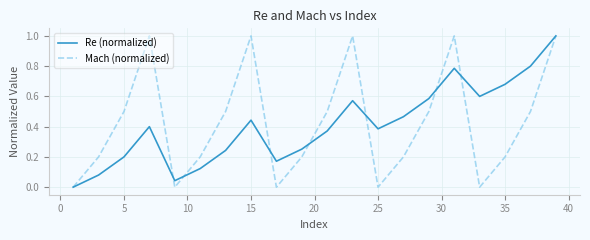

What is the maximum value for Re (normalized)?

1.0